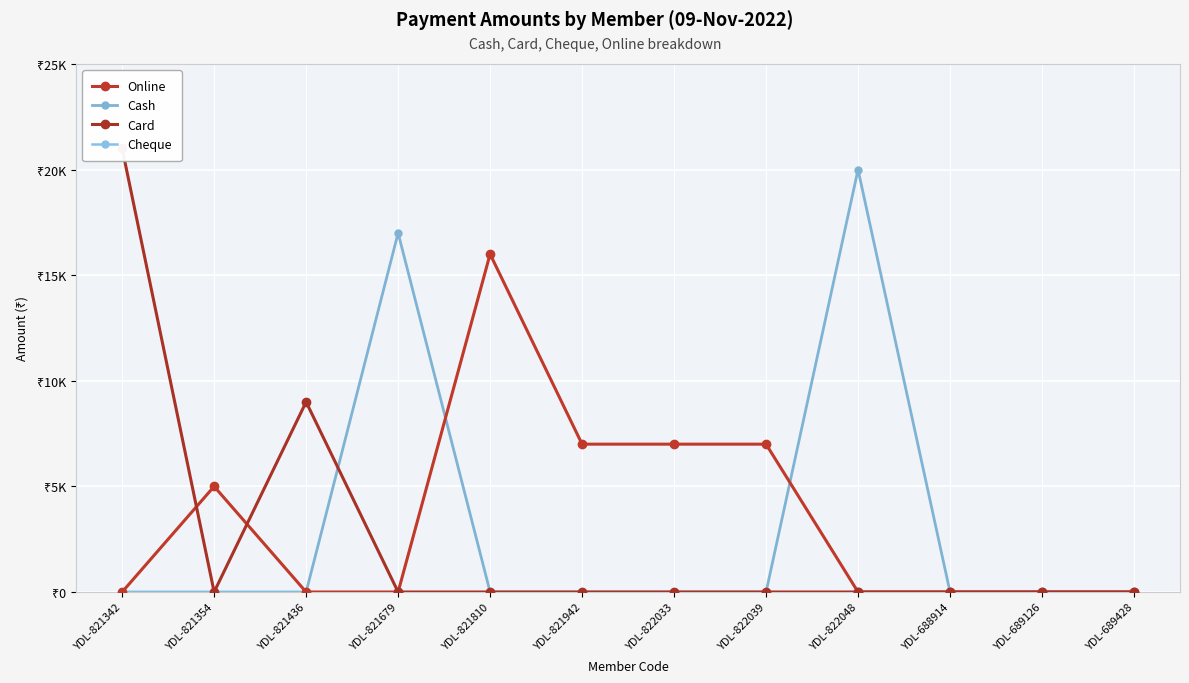

Rank the series at YDL-822033 from highest to lowest value.

Online, Cash, Card, Cheque